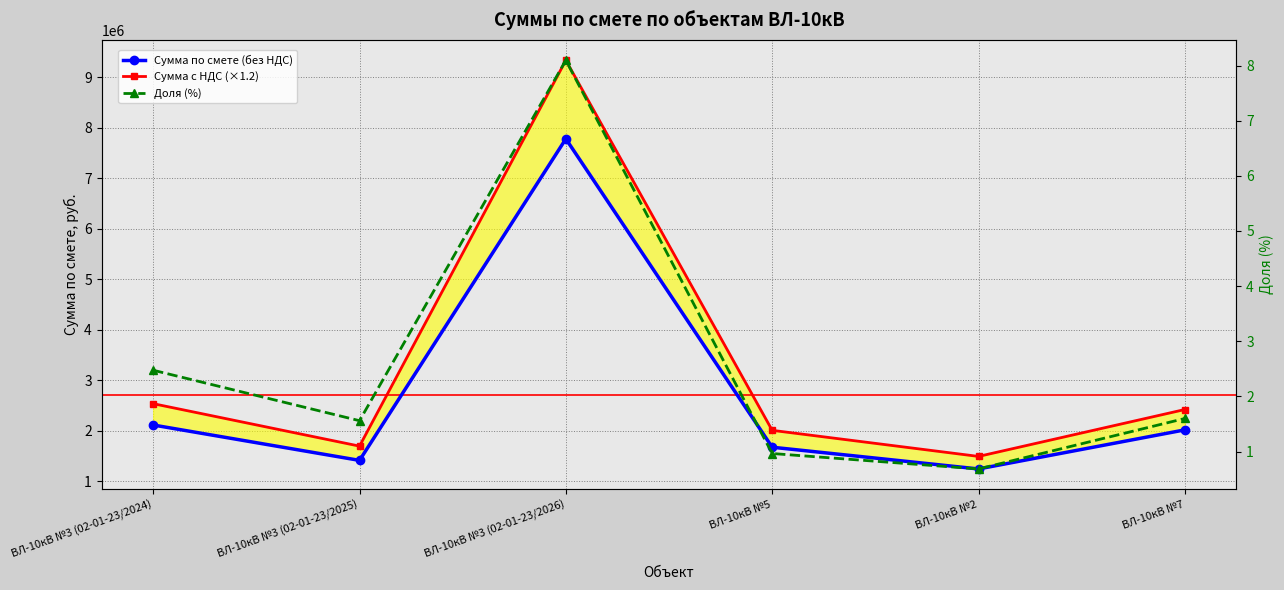

Which series has the largest total across all categories?

Сумма c НДС (×1.2)